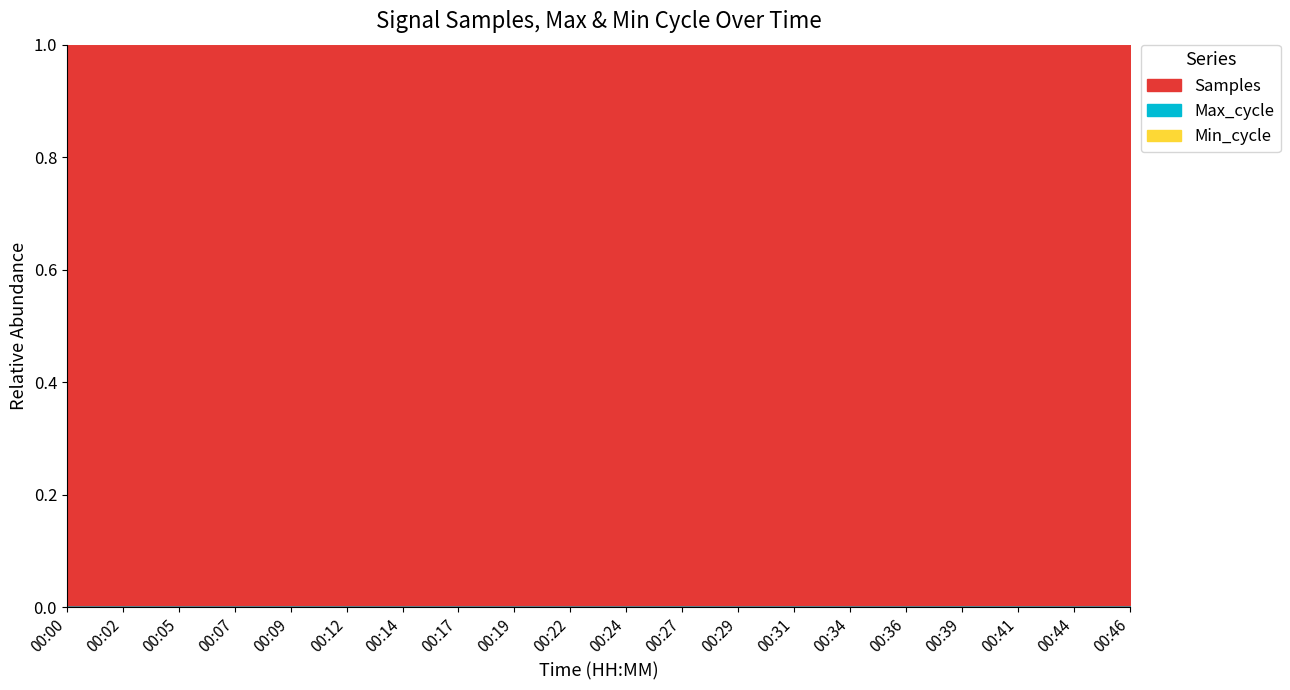

In Max_cycle, how many points are lower than both neighbors (excluding endpoints)?

7